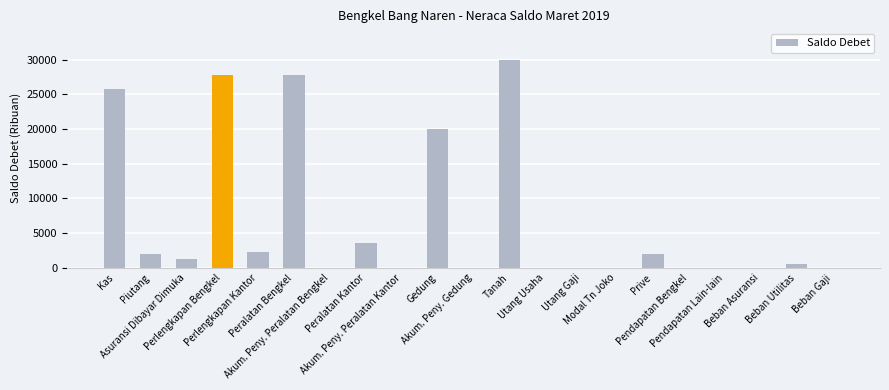

How many distinct data groups are displayed?

1